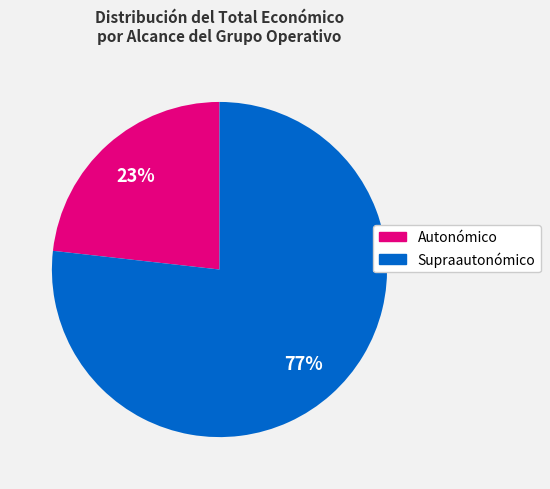

Count the number of slices in the pie.

2